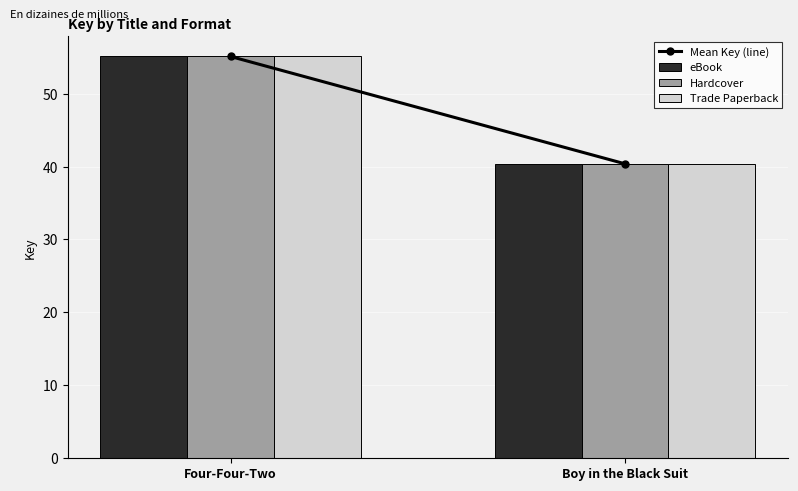

At which label is eBook closest to 47?

Boy in the Black Suit